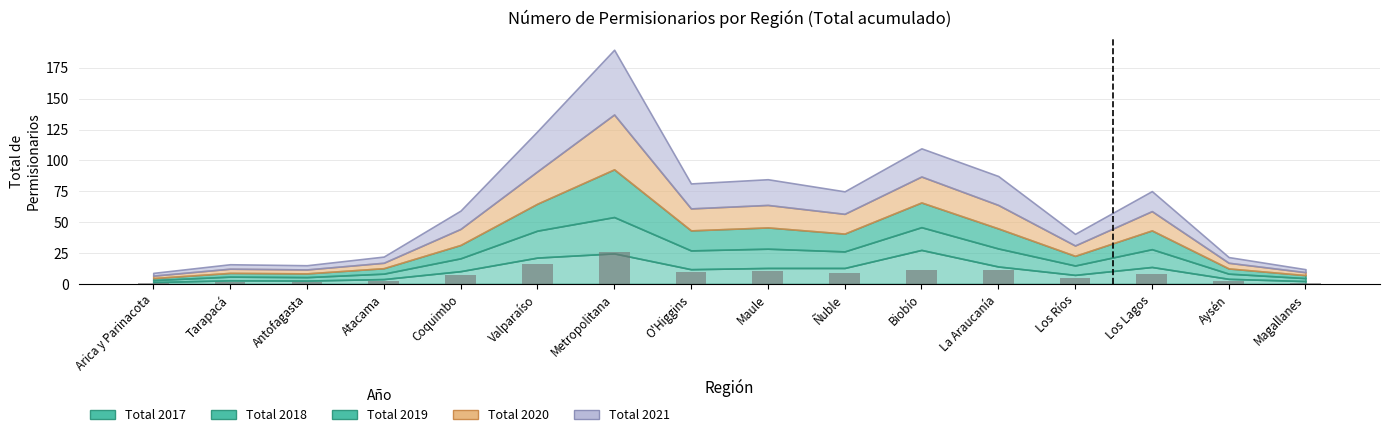

True or false: the data shows 12.5 at Metropolitana.

False